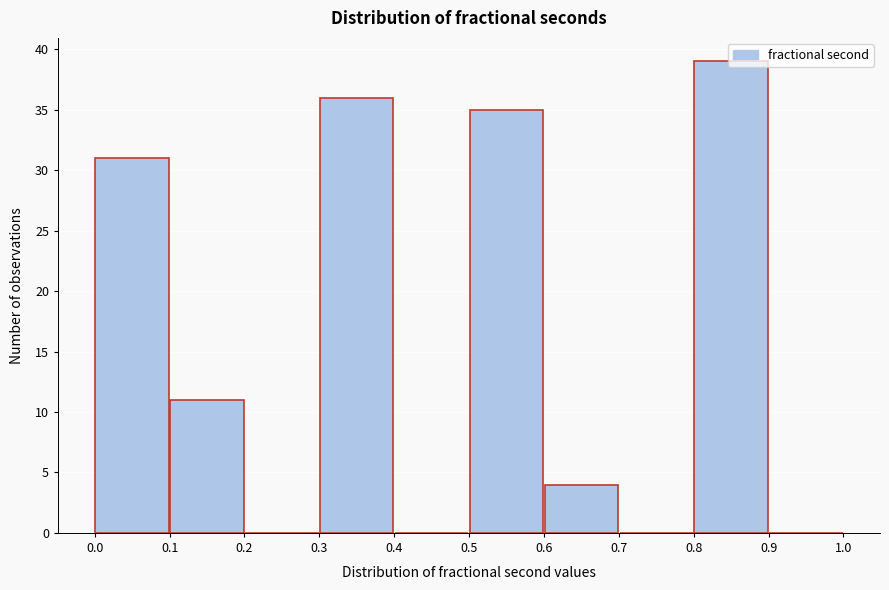

Reading left to right, list every bar in this chart as the range it spans on the x-axis followed by its height. The values are not printed on the chart, so give them approximately, as read against the axis.

0.0 to 0.1: 31
0.1 to 0.2: 11
0.2 to 0.3: 0
0.3 to 0.4: 36
0.4 to 0.5: 0
0.5 to 0.6: 35
0.6 to 0.7: 4
0.7 to 0.8: 0
0.8 to 0.9: 39
0.9 to 1.0: 0